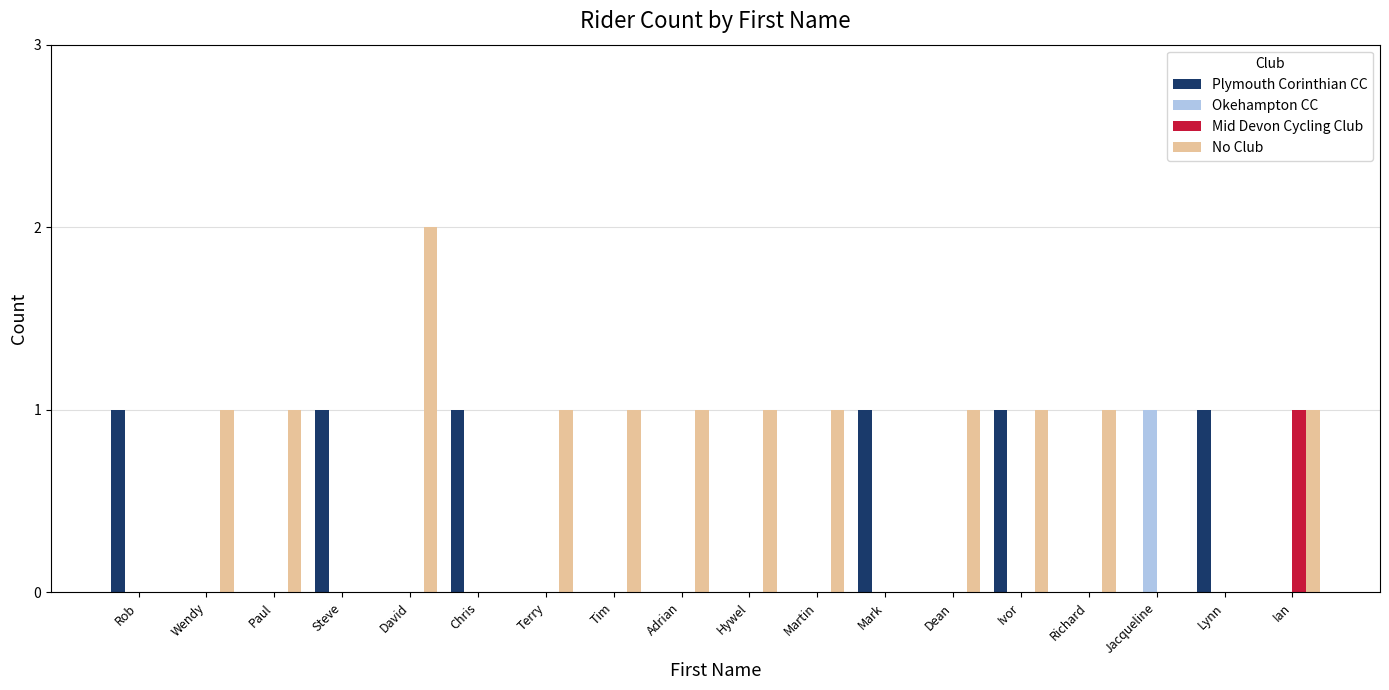

Which series has the largest range (max minus min)?

No Club